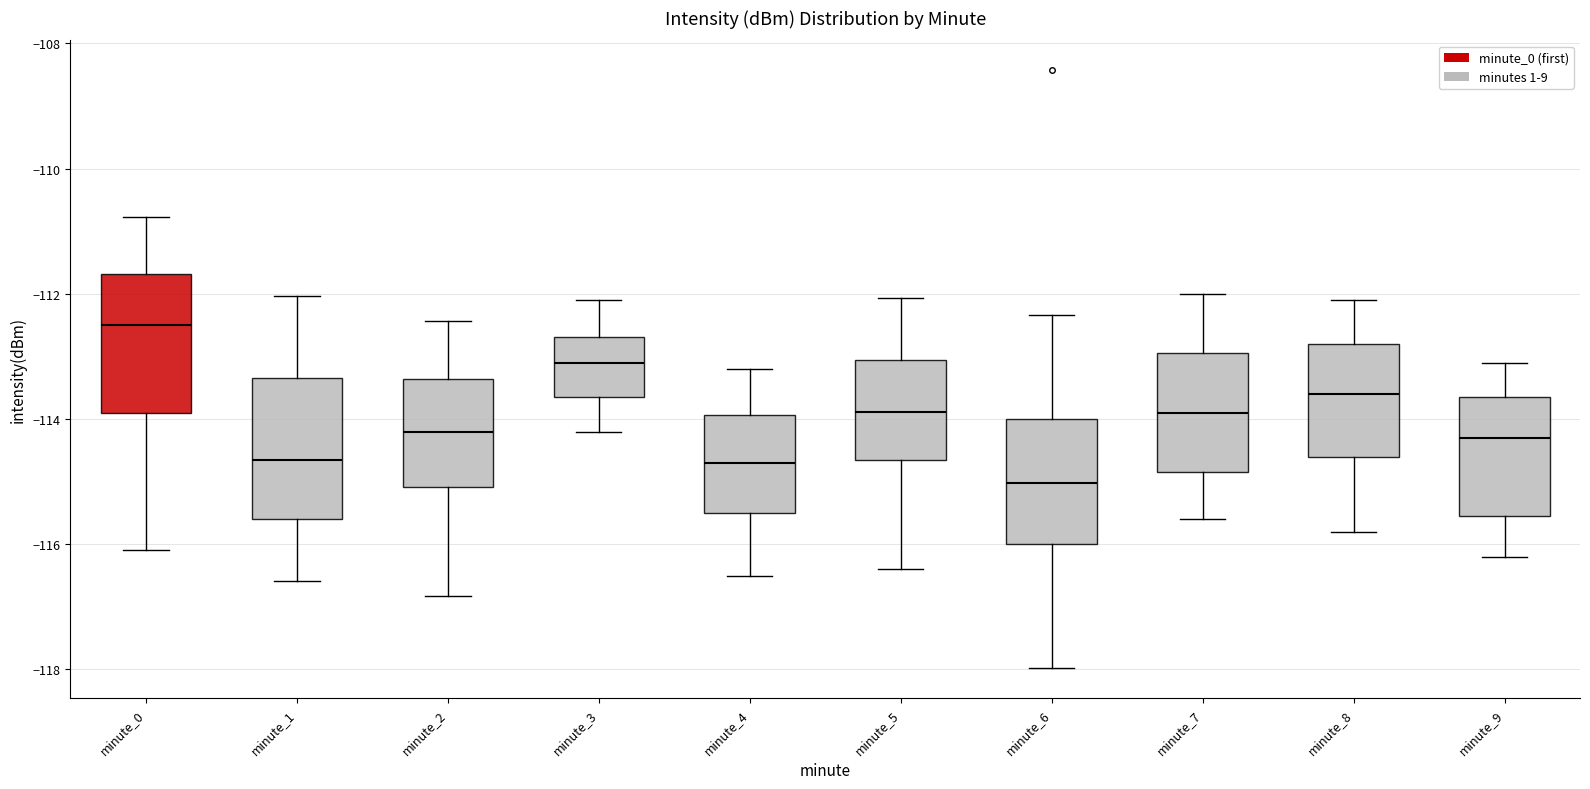

Where is the upper edge of the box for minute_3 on the y-axis? The values are not printed on the chart, so give them approximately, as read against the axis.

-112.6